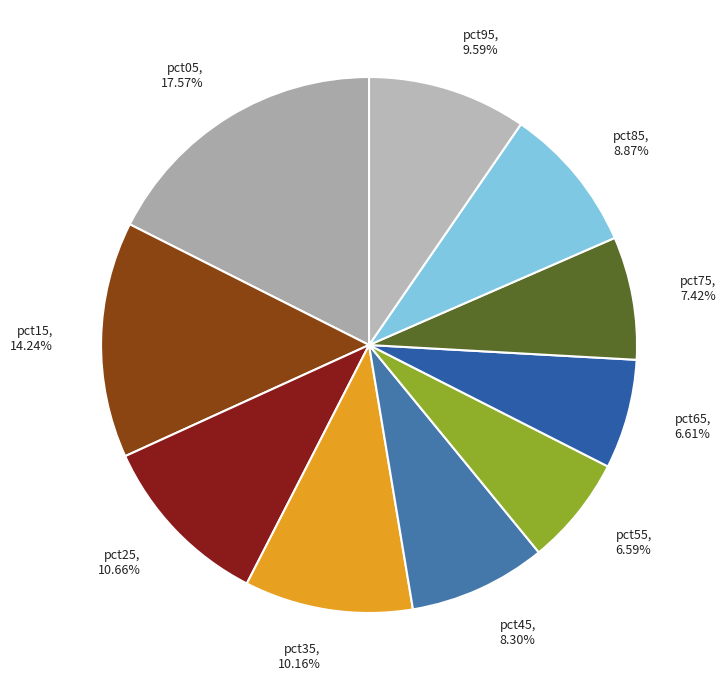

How many segments does this pie chart have?

10